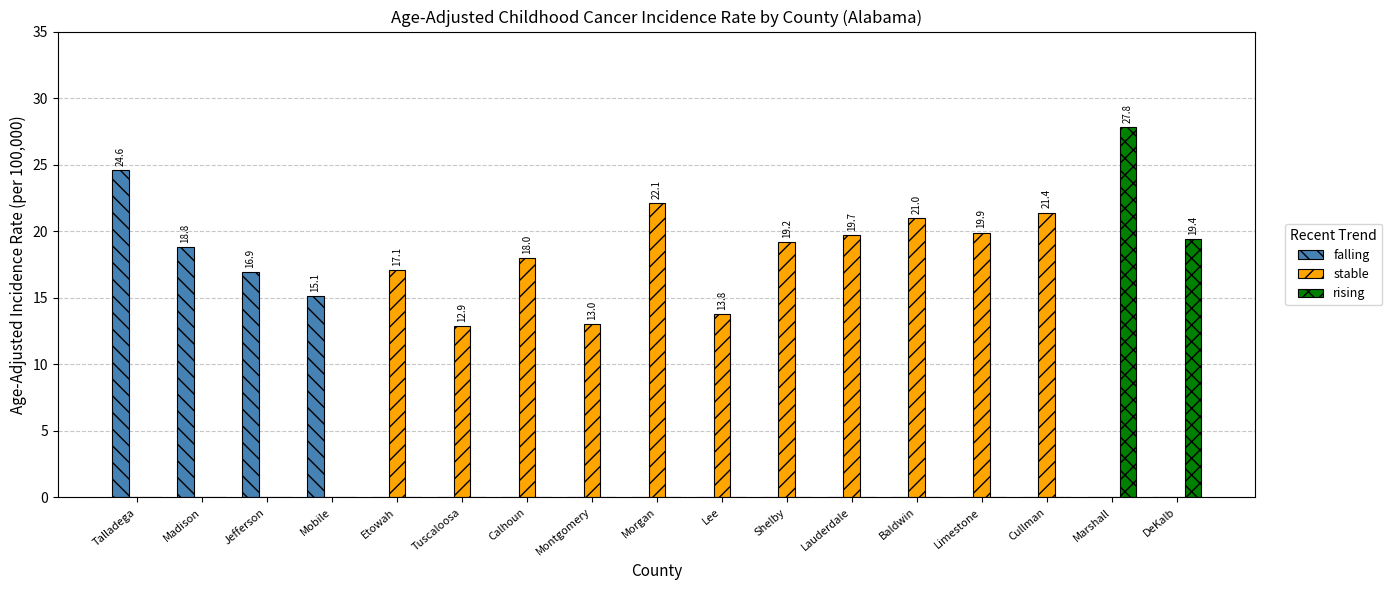

What value does the stable series have at Lauderdale?

19.7